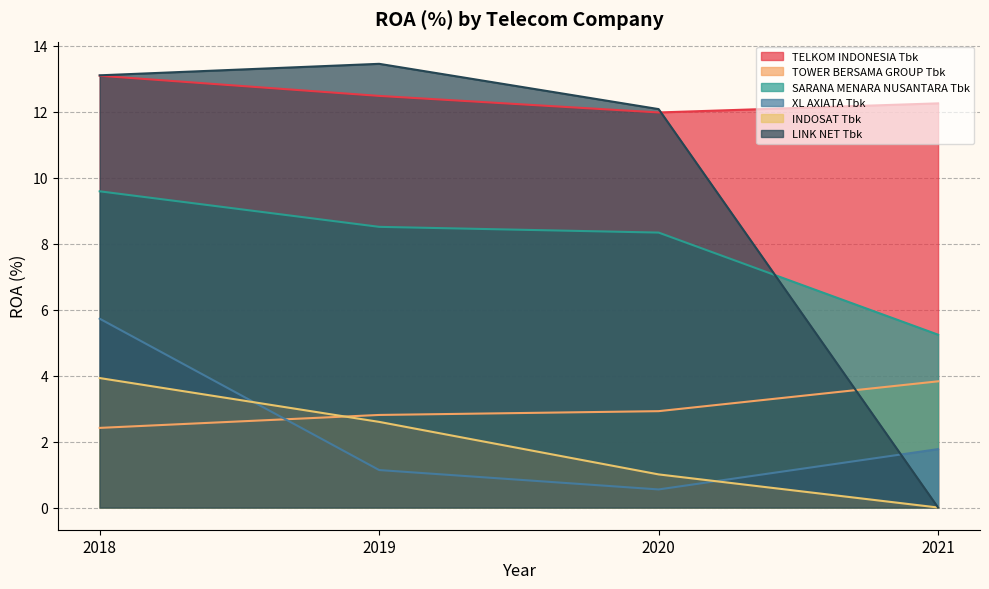

What is the difference between the highest and lowest values at 2019?

12.3